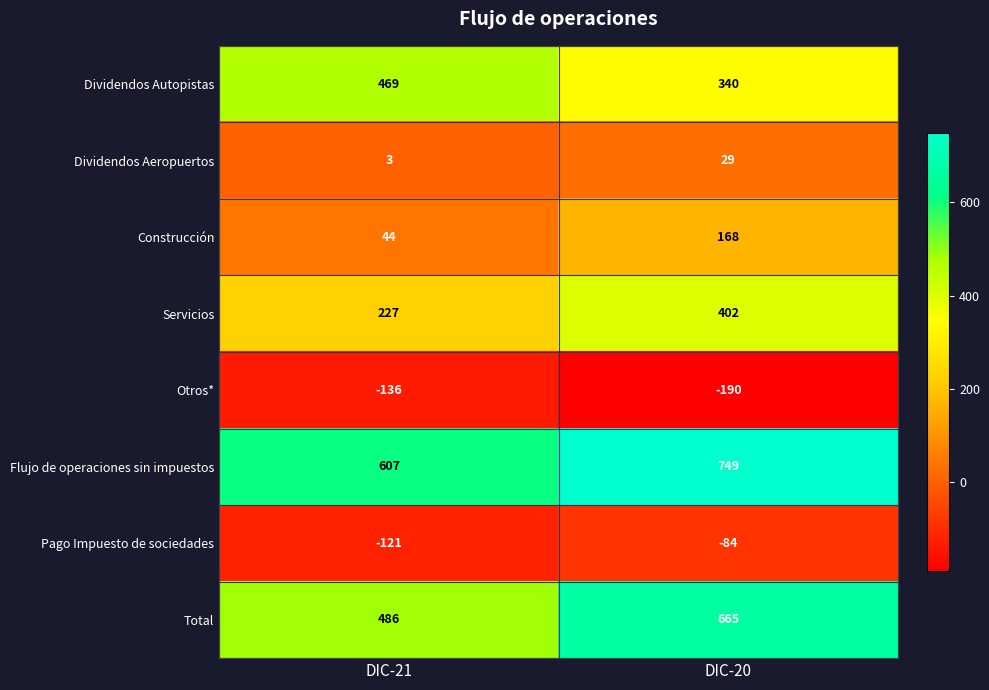

At which label is Servicios closest to 314?

DIC-21